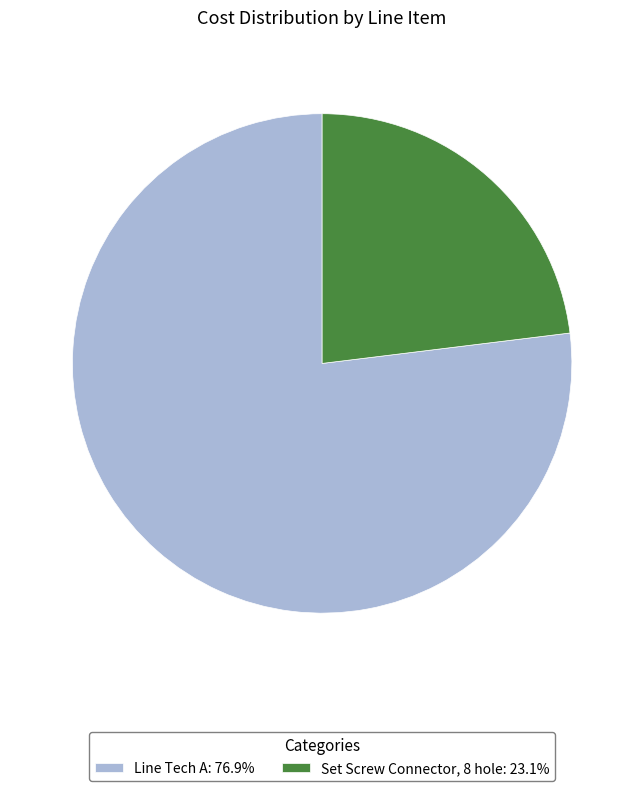

Approximately how many times larger is the value at Line Tech A compared to Set Screw Connector, 8 hole?

3.3